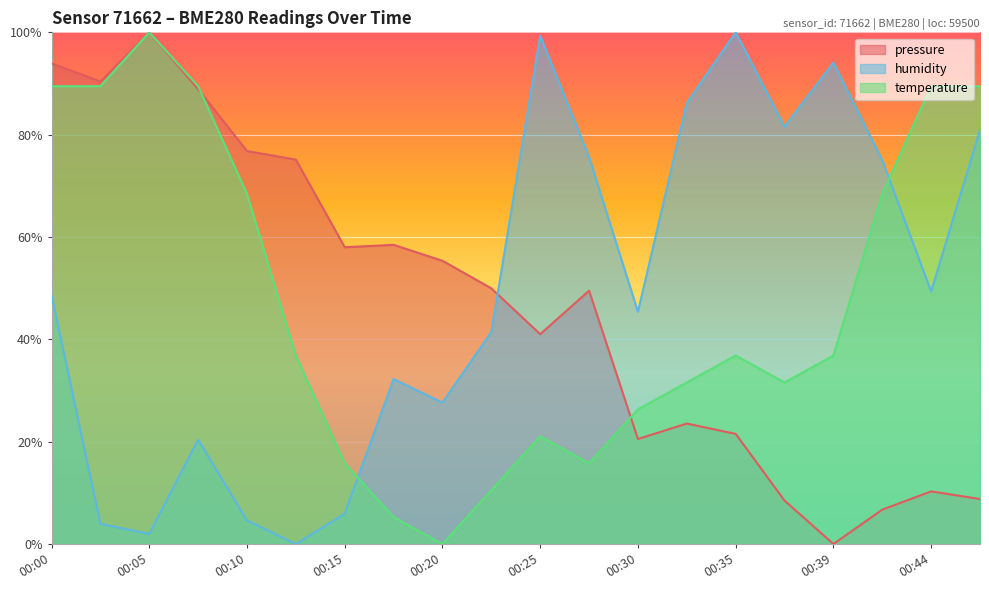

Read the temperature value at 00:25.

21.1